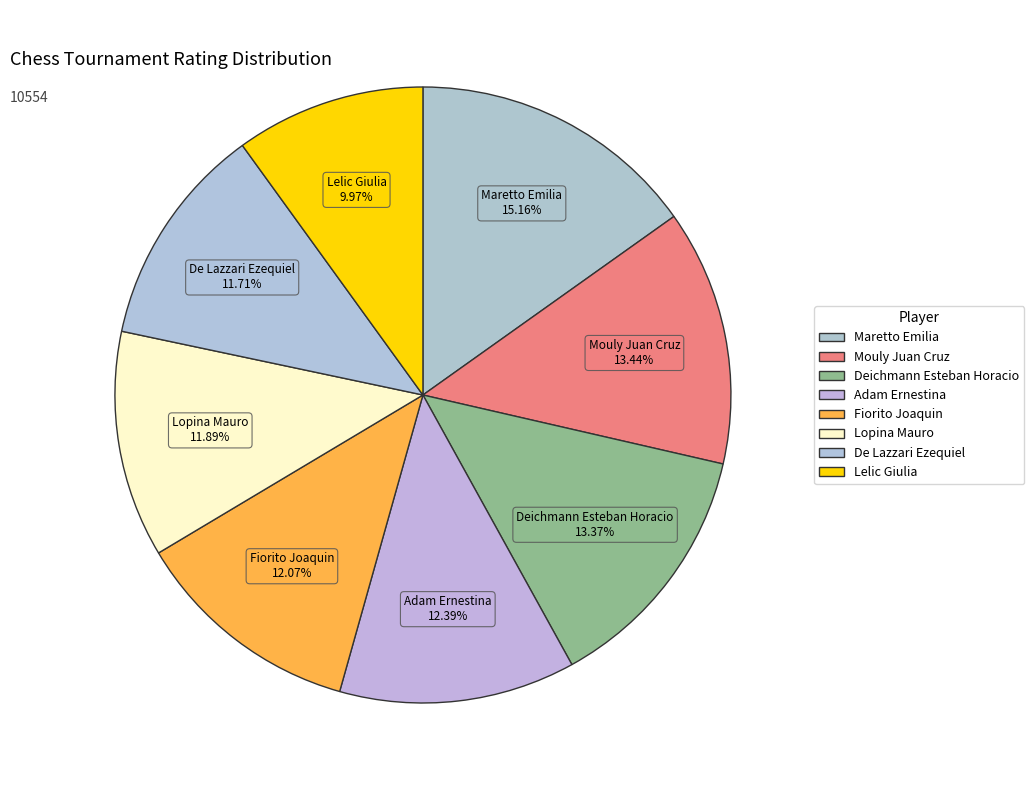

To the nearest percent, what is the difference between the largest and smallest slice percentages?

5%